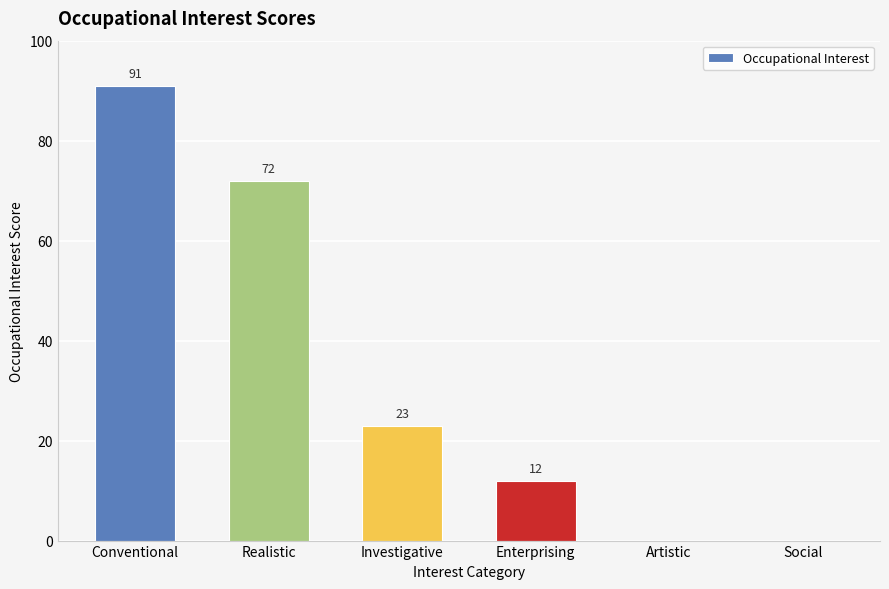

Which label corresponds to the largest value in the chart?

Conventional